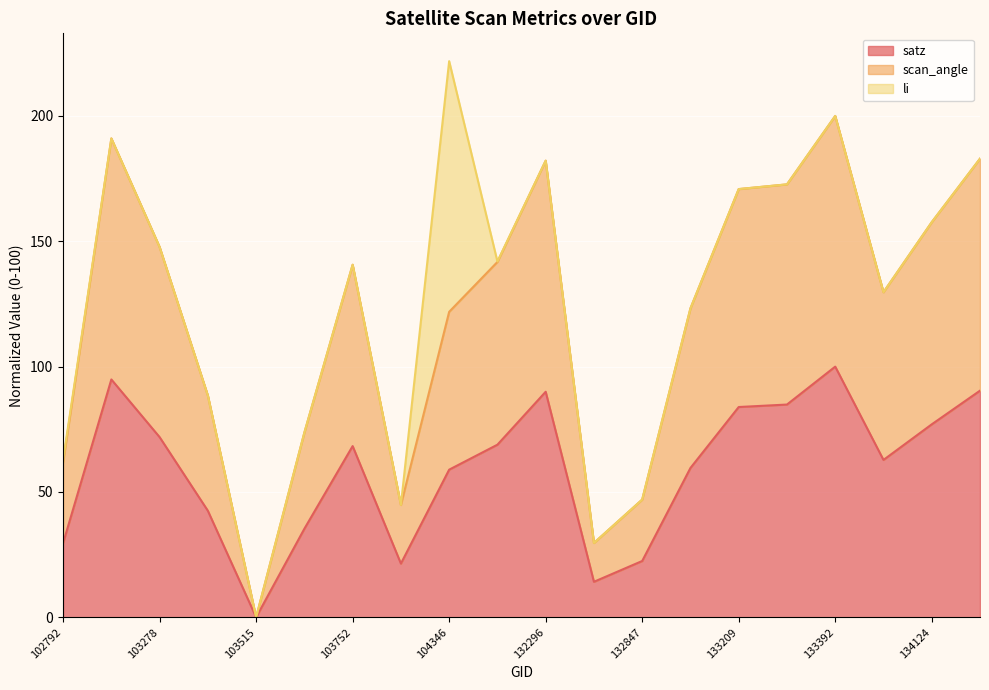

At which label does satz reach its minimum?

103515